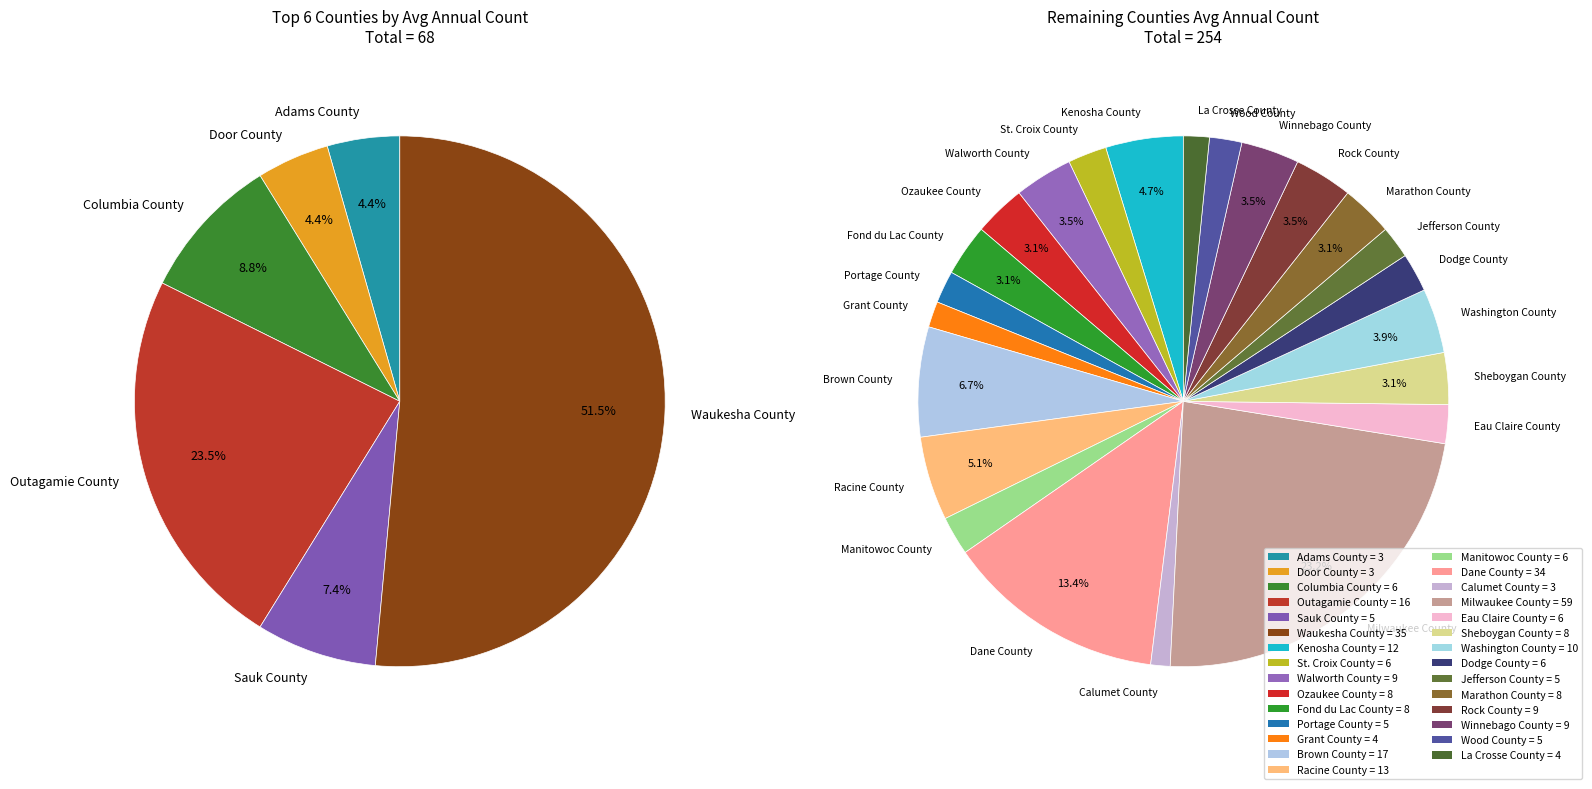

What is the largest slice in the pie chart?

Milwaukee County